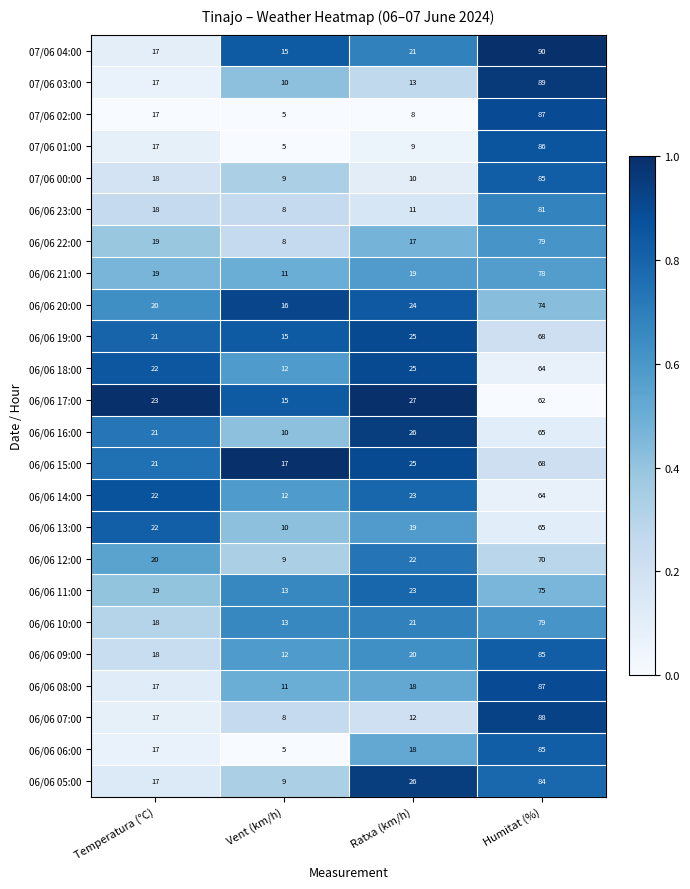

Which label corresponds to the largest value in the chart?

Humitat (%)